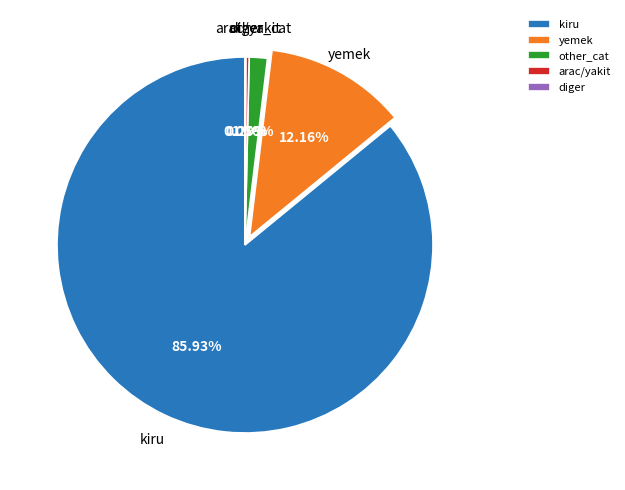

Combined, do yemek and arac/yakit account for over 50%?

No